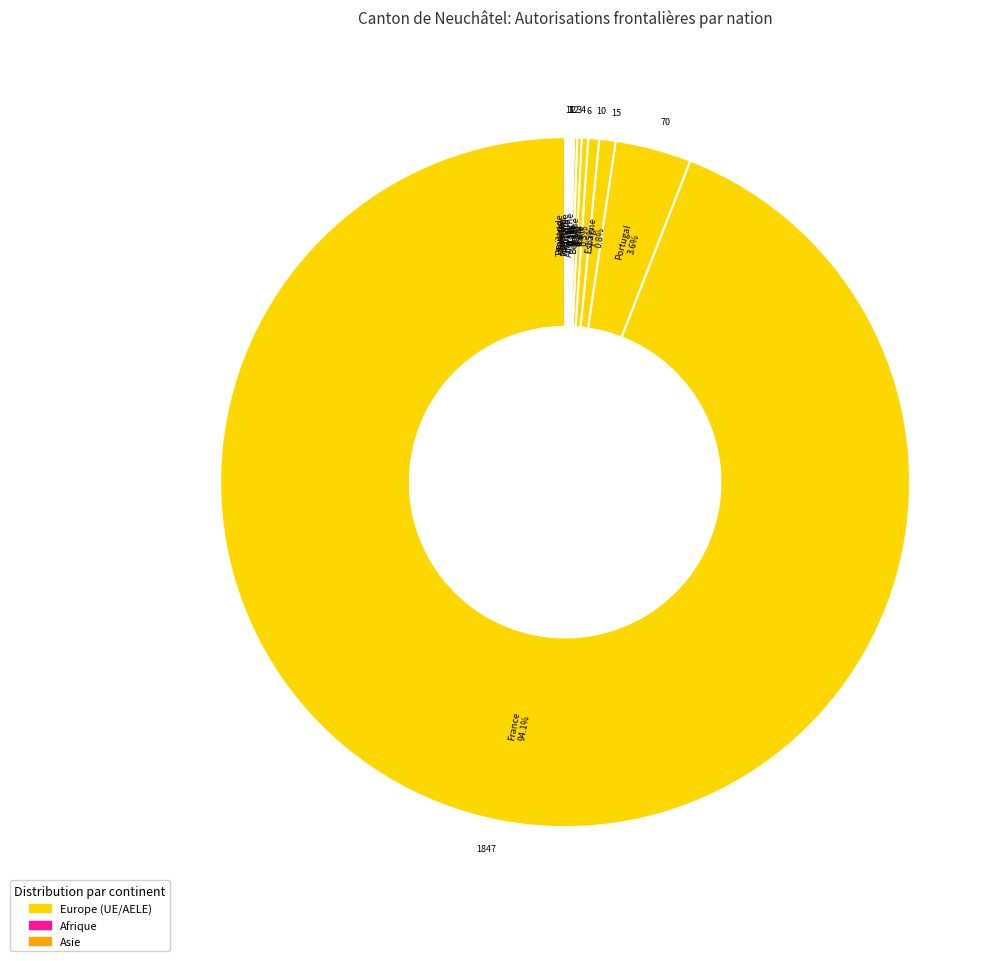

What is the largest slice in the pie chart?

France